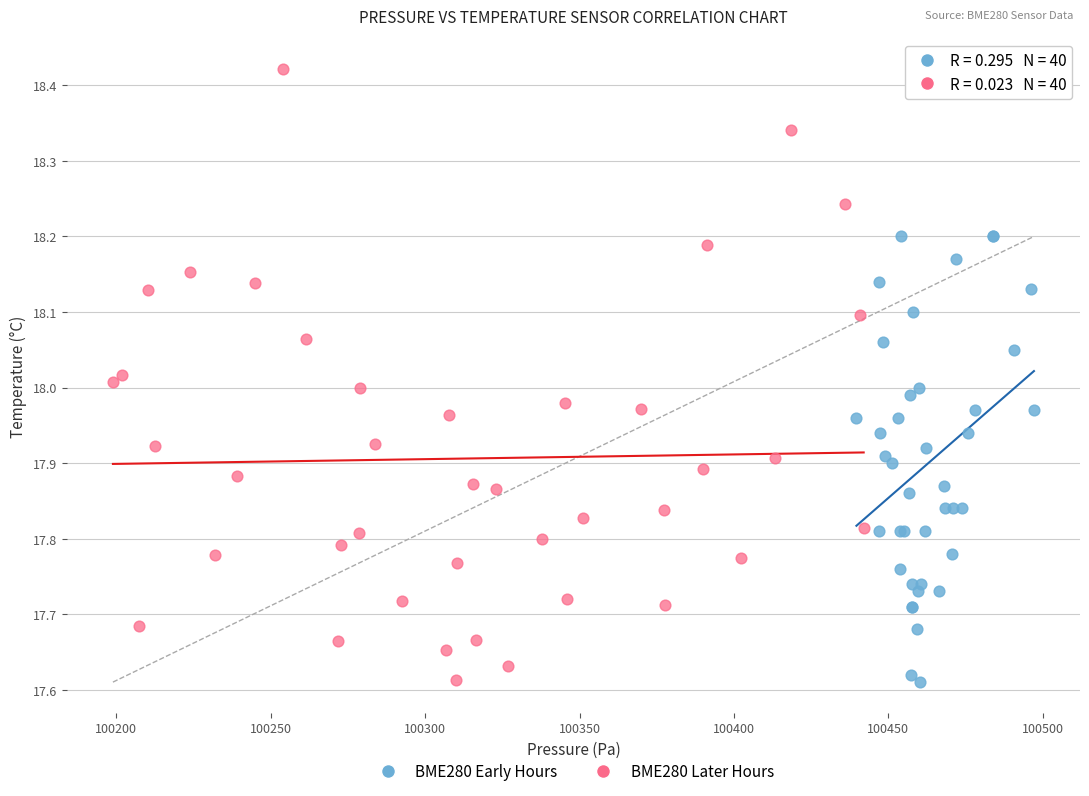

Which series reaches the maximum Y coordinate?

BME280 Later Hours